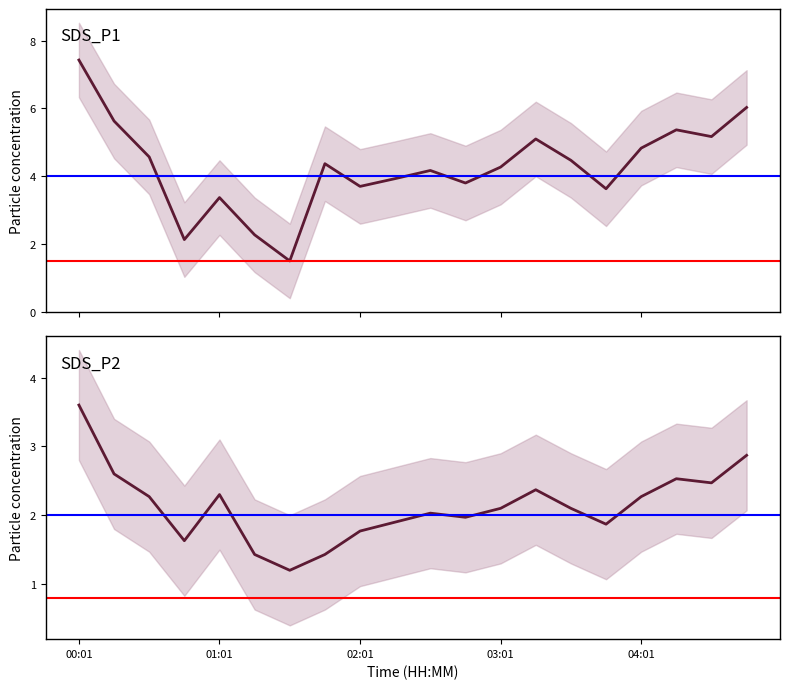

What are all the series names shown in the legend?

SDS_P1, SDS_P2